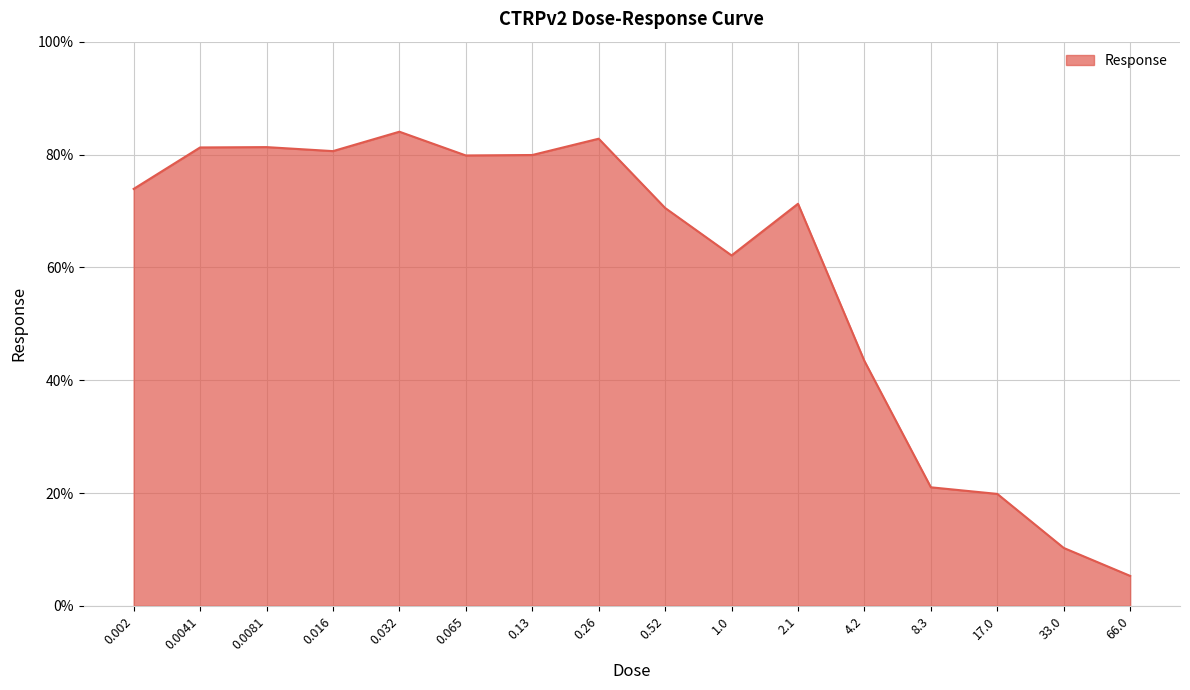

What is the ratio of the value at 0.13 to the value at 0.002?

1.1